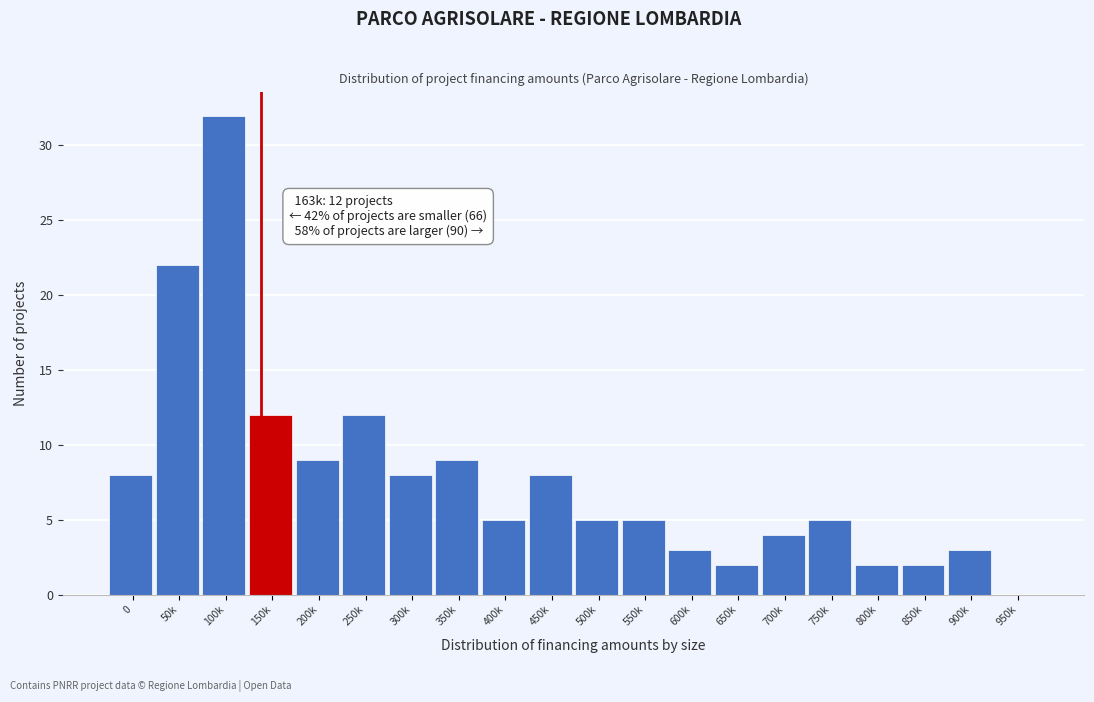

Reading left to right, transcribe all the data shown in this chart.

0=8	50k=22	100k=32	150k=12	200k=9	250k=12	300k=8	350k=9	400k=5	450k=8	500k=5	550k=5	600k=3	650k=2	700k=4	750k=5	800k=2	850k=2	900k=3	950k=0